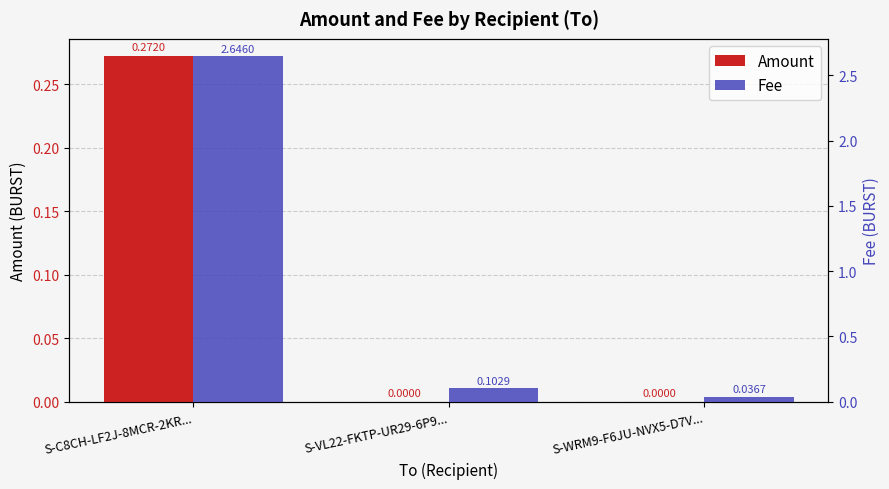

The Amount series shows 0.1 at S-WRM9-F6JU-NVX5-D7V.... True or false?

False